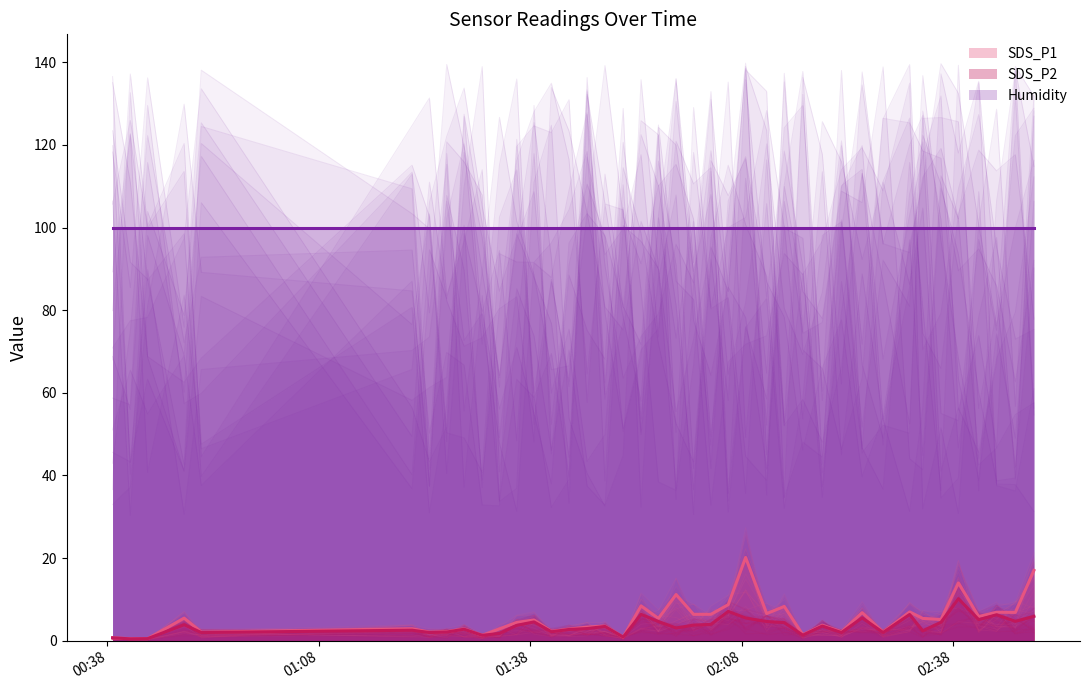

What is the value of the SDS_P1 point at the 39th from the left?

6.8